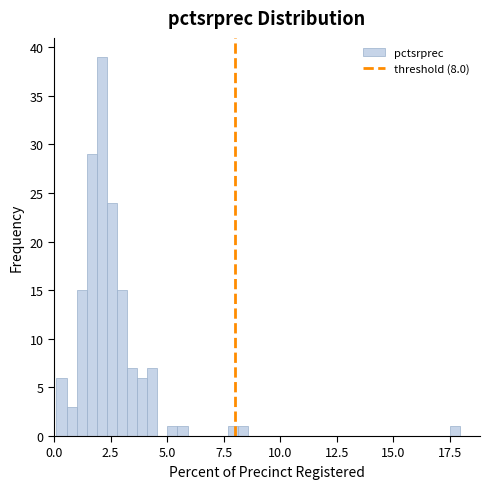

Read against the x-axis, roughly where is the centre of the tallest bar?

2.0